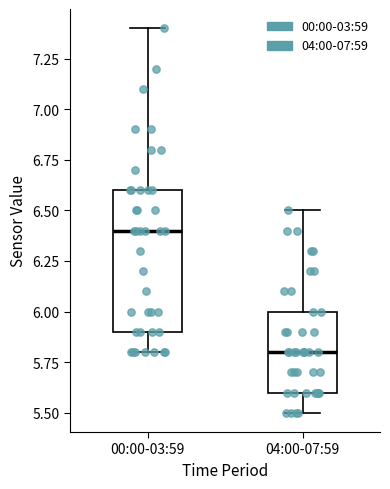

Reading left to right, read every box against the y-axis: the position of its median line, the range the box covers, and the ends of its whiskers. The values are not printed on the chart, so give them approximately, as read against the axis.

00:00-03:59: median 6.4, box 5.9 to 6.6, whiskers 5.8 to 7.4
04:00-07:59: median 5.8, box 5.6 to 6.0, whiskers 5.5 to 6.5